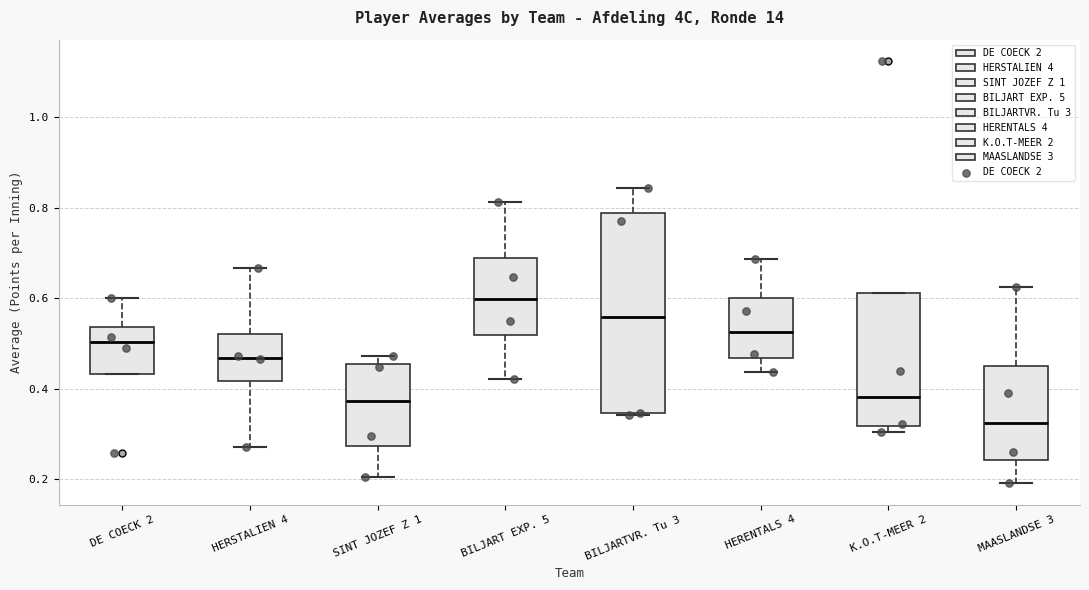

Which box has the highest median line?

BILJART EXP. 5